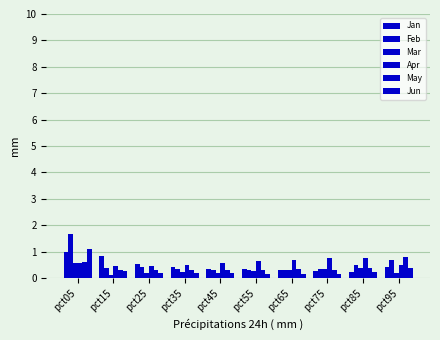

Reading left to right, list all the values displayed in this chart.

Jan: 1.0	0.8	0.5	0.4	0.3	0.3	0.3	0.3	0.2	0.4
Feb: 1.7	0.4	0.4	0.4	0.3	0.3	0.3	0.3	0.5	0.7
Mar: 0.6	0.1	0.2	0.2	0.2	0.3	0.3	0.4	0.4	0.2
Apr: 0.6	0.5	0.4	0.5	0.6	0.6	0.7	0.8	0.8	0.5
May: 0.6	0.3	0.3	0.3	0.3	0.3	0.3	0.3	0.4	0.8
Jun: 1.1	0.3	0.2	0.2	0.2	0.2	0.2	0.1	0.2	0.4